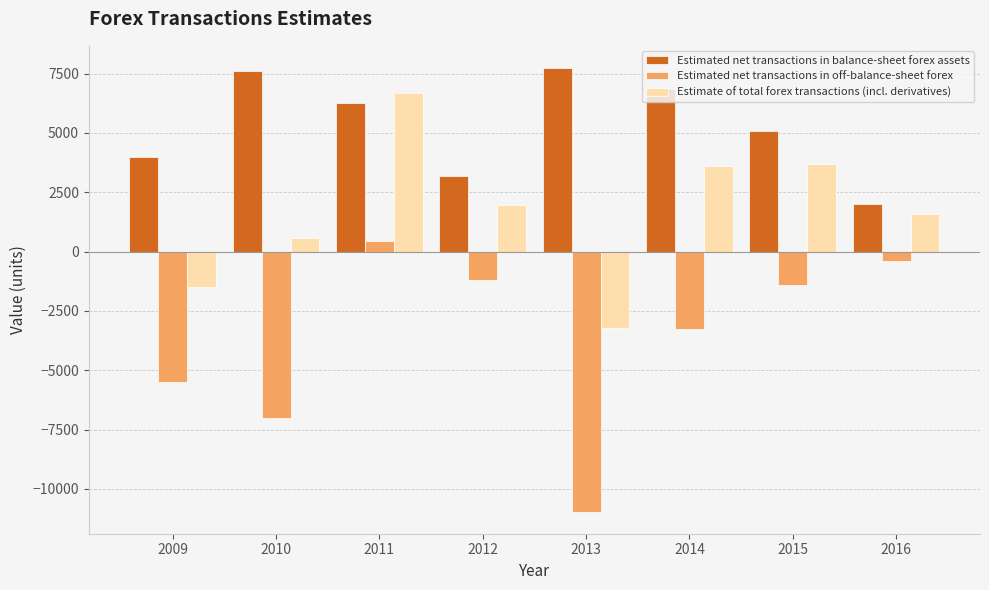

The Estimated net transactions in balance-sheet forex assets series shows 5083.8 at 2015. True or false?

True